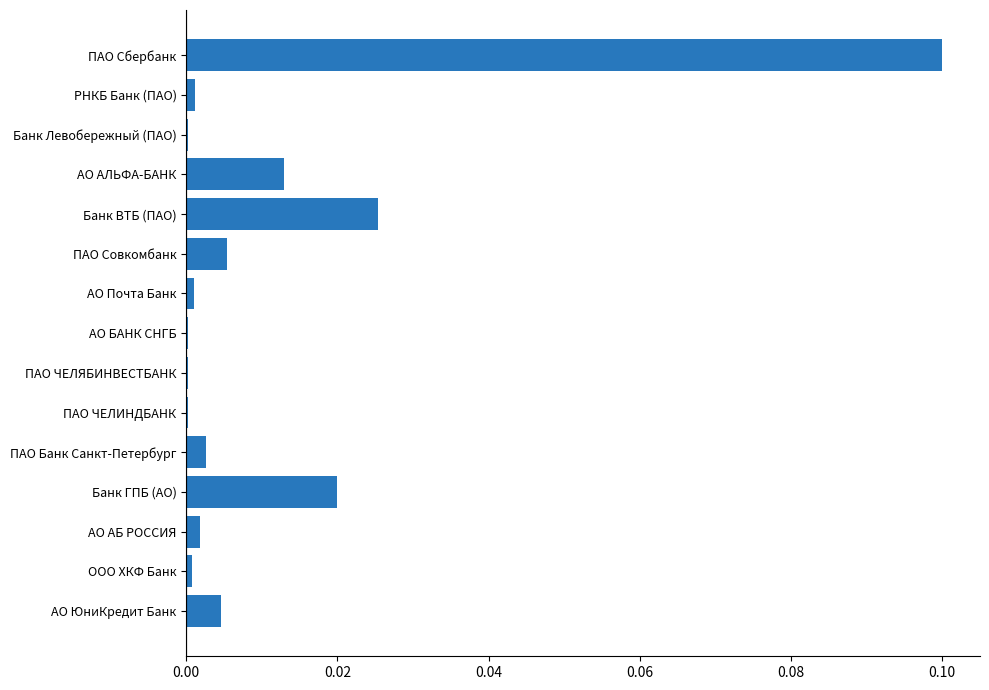

The chart shows a value of 0.0 at ПАО Совкомбанк. True or false?

True